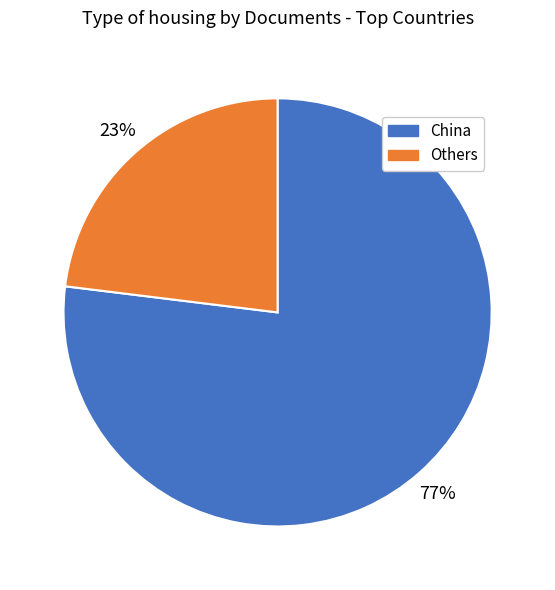

True or false: China accounts for 77% of the total.

True